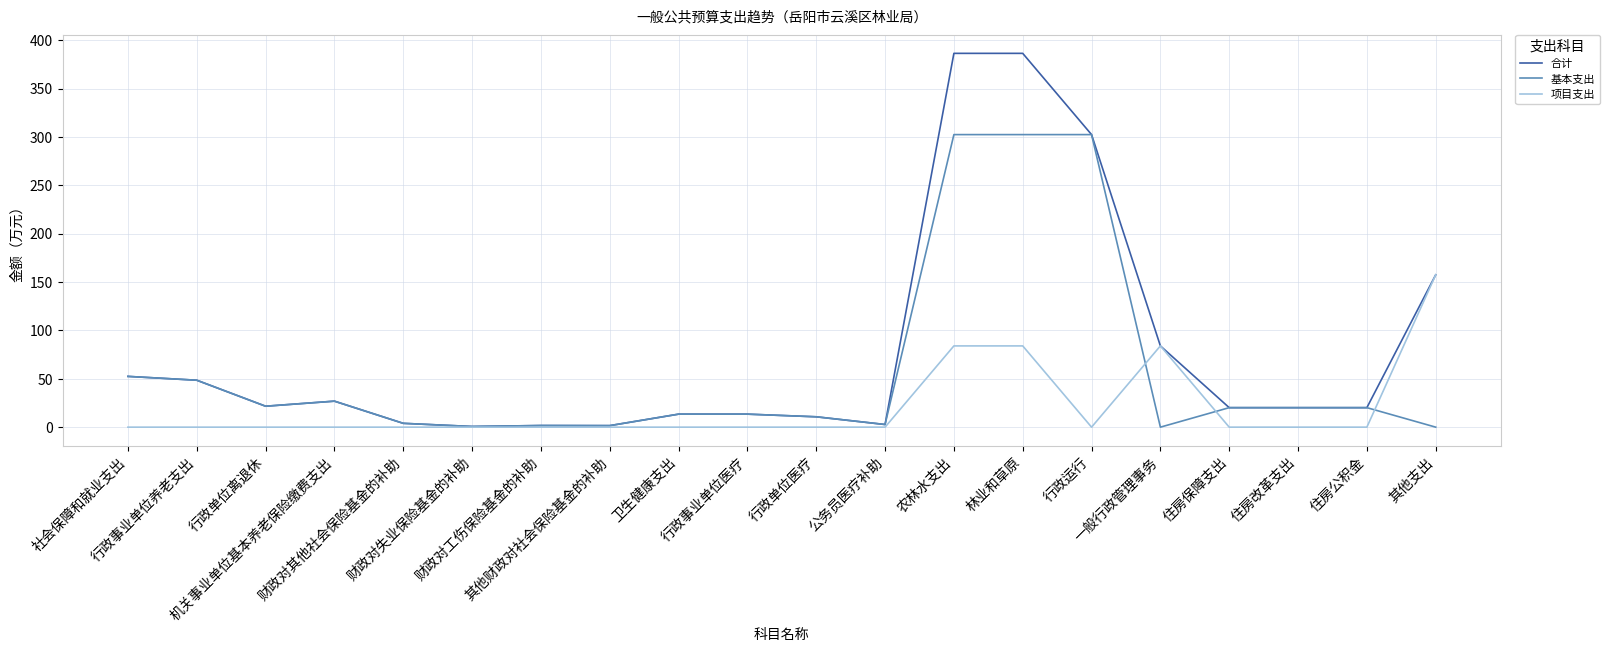

Which series has the largest range (max minus min)?

合计